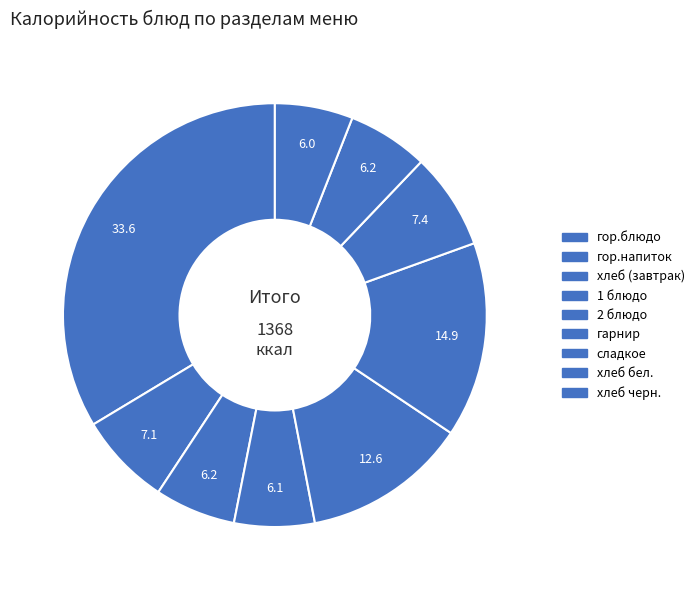

Rank the categories by value from highest to lowest.

гор.блюдо, гарнир, 2 блюдо, сладкое, гор.напиток, хлеб (завтрак), хлеб бел., 1 блюдо, хлеб черн.